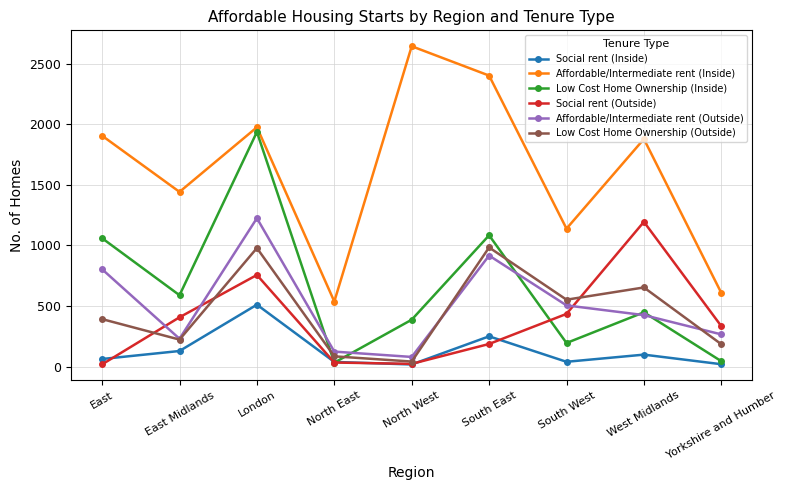

What is the total value across all series at Yorkshire and Humber?

1464